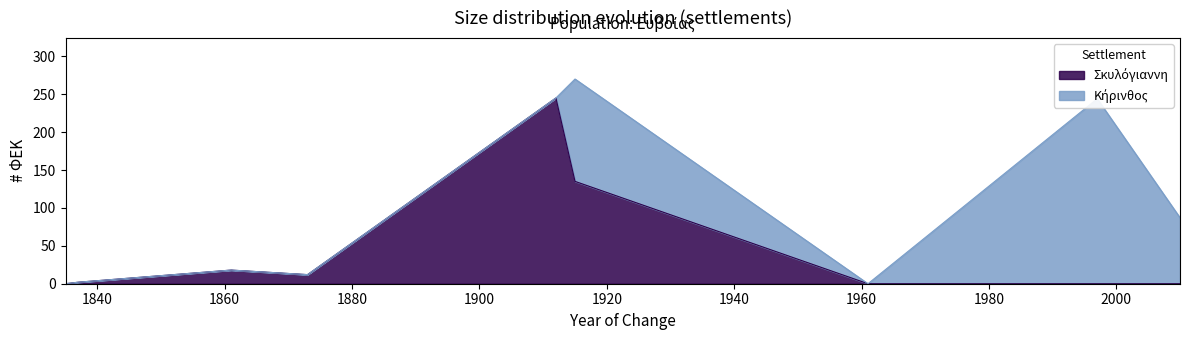

What is the sum of the values at 1861 and 1873?

30